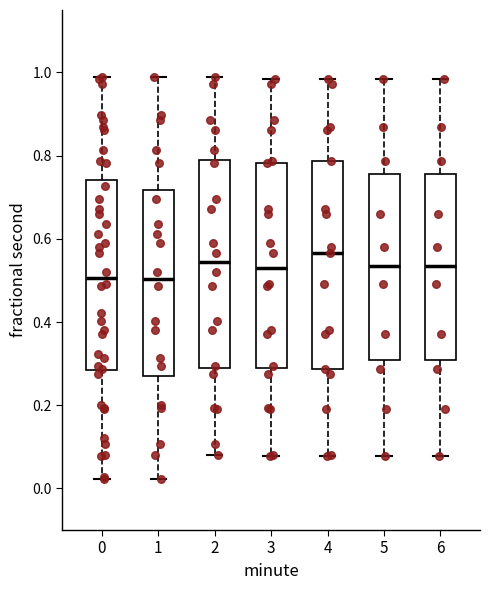

Reading left to right, read every box against the y-axis: the position of its median line, the range the box covers, and the ends of its whiskers. The values are not printed on the chart, so give them approximately, as read against the axis.

0: median 0.50, box 0.28 to 0.74, whiskers 0.02 to 0.98
1: median 0.50, box 0.28 to 0.72, whiskers 0.02 to 0.98
2: median 0.54, box 0.28 to 0.80, whiskers 0.08 to 0.98
3: median 0.52, box 0.28 to 0.78, whiskers 0.08 to 0.98
4: median 0.56, box 0.28 to 0.78, whiskers 0.08 to 0.98
5: median 0.54, box 0.30 to 0.76, whiskers 0.08 to 0.98
6: median 0.54, box 0.30 to 0.76, whiskers 0.08 to 0.98